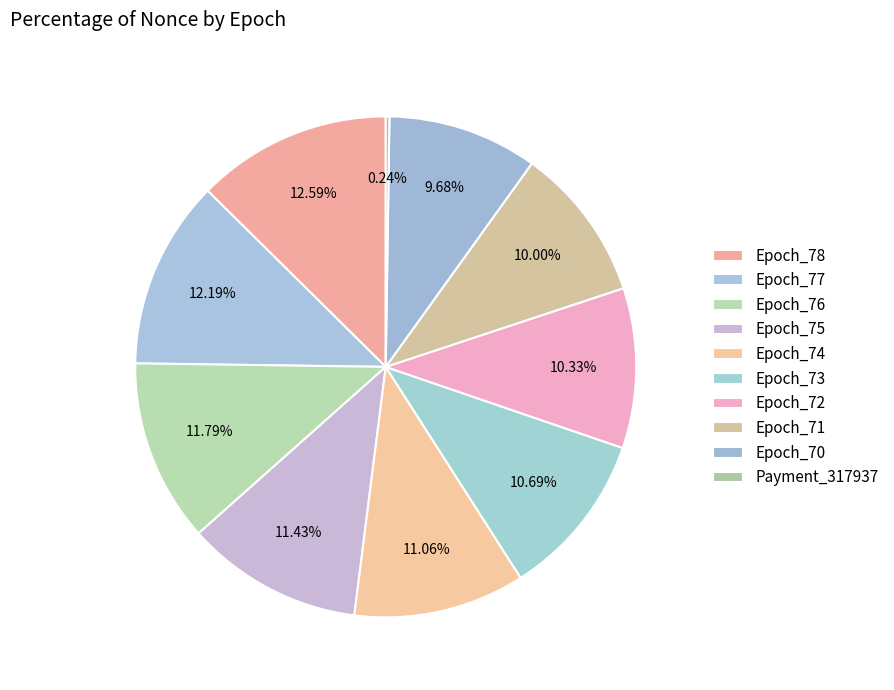

To the nearest percent, what is the average slice percentage?

10%